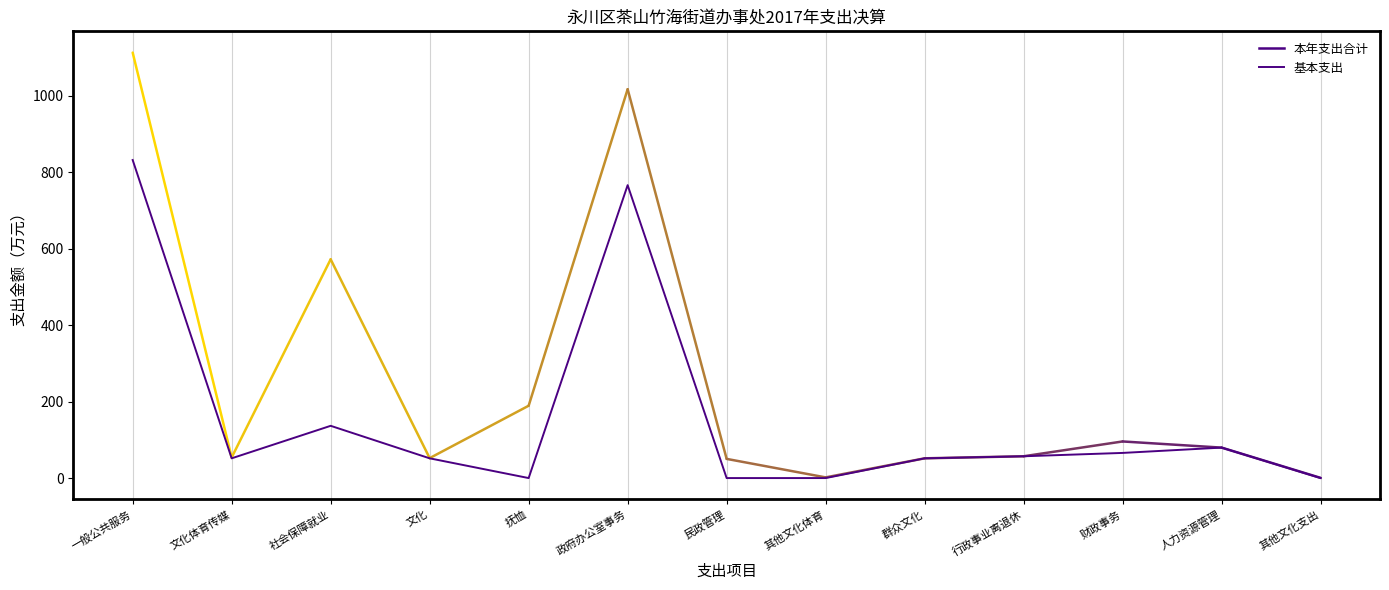

How many points are lower than both their immediate neighbors (excluding endpoints)?

2